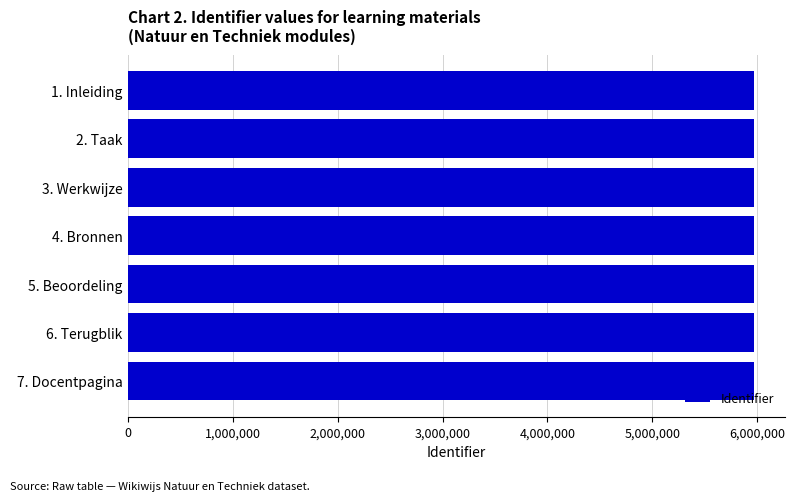

The value at 2. Taak is 9422900. True or false?

False